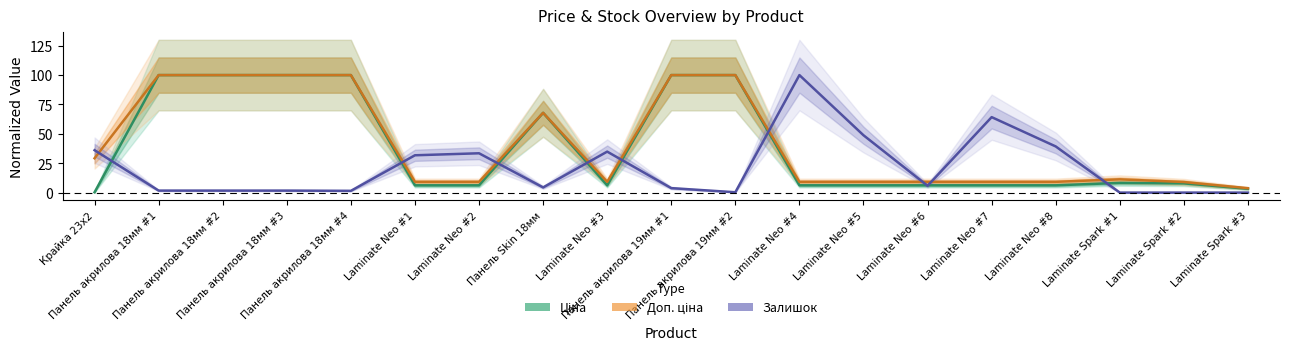

How many data points in Ціна are above 6?

17